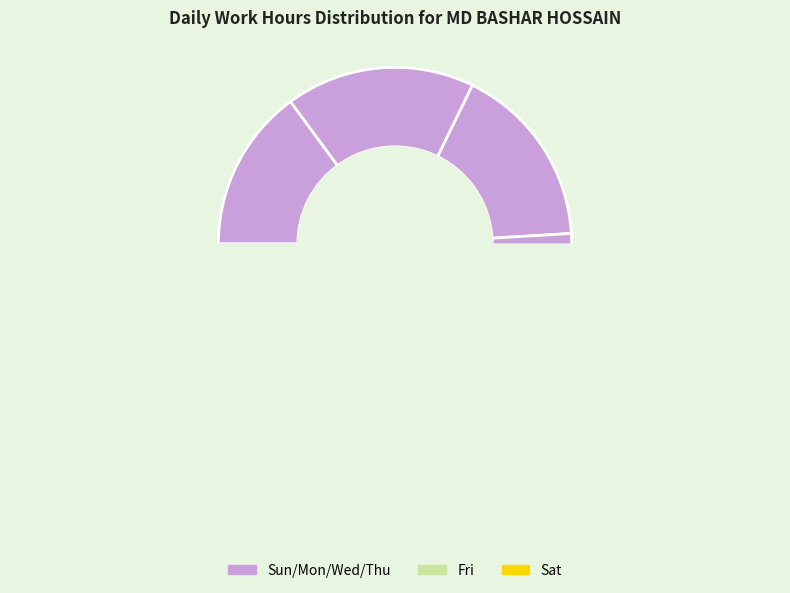

How many slices are in this pie chart?

6